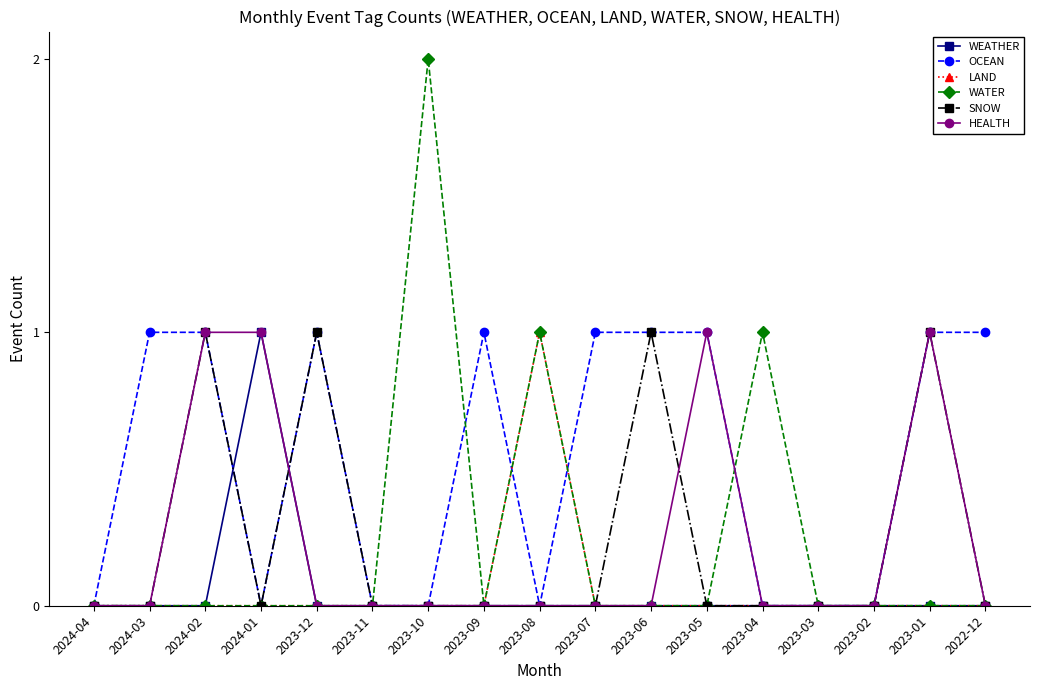

Which series has the largest total across all categories?

OCEAN